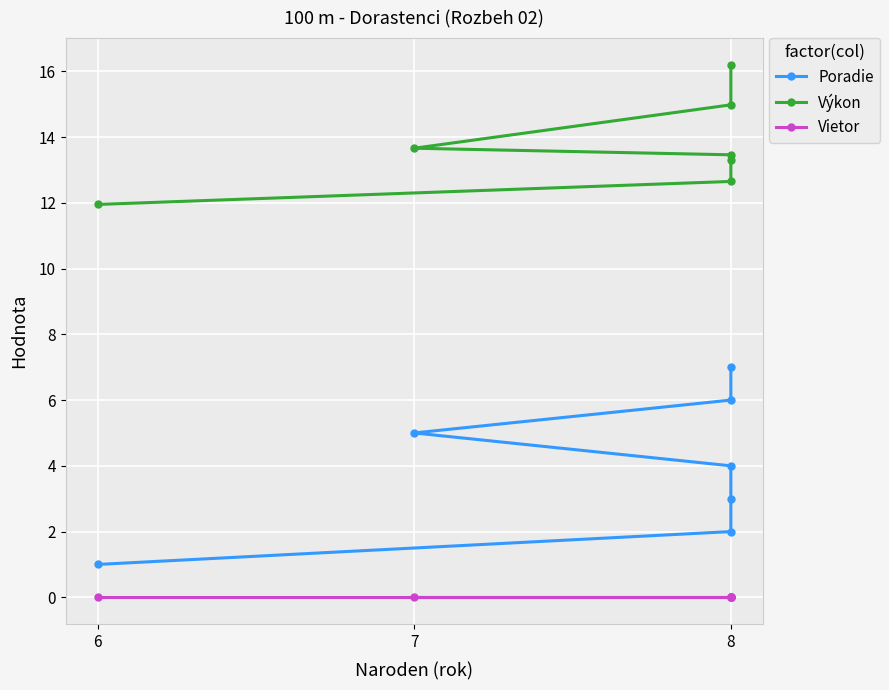

Does the chart display data point markers on the line(s)?

Yes